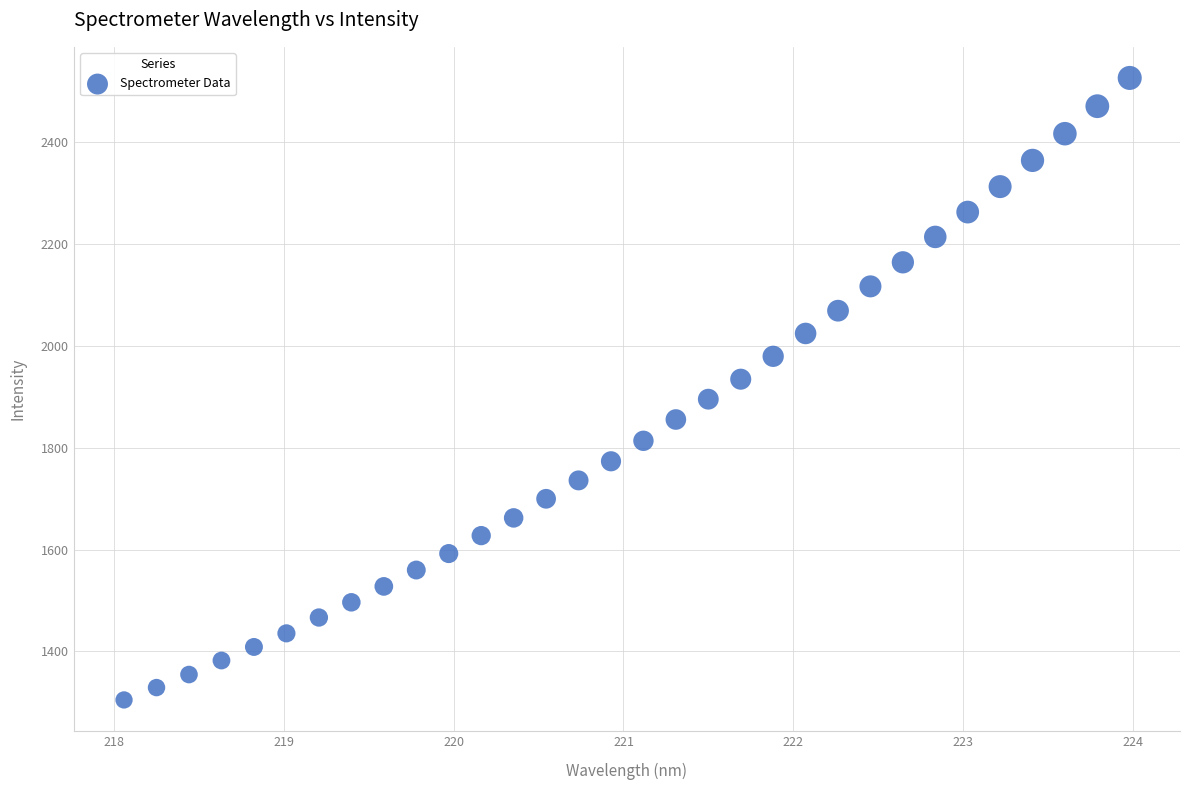

What is the range of X values (max minus min)?

5.9